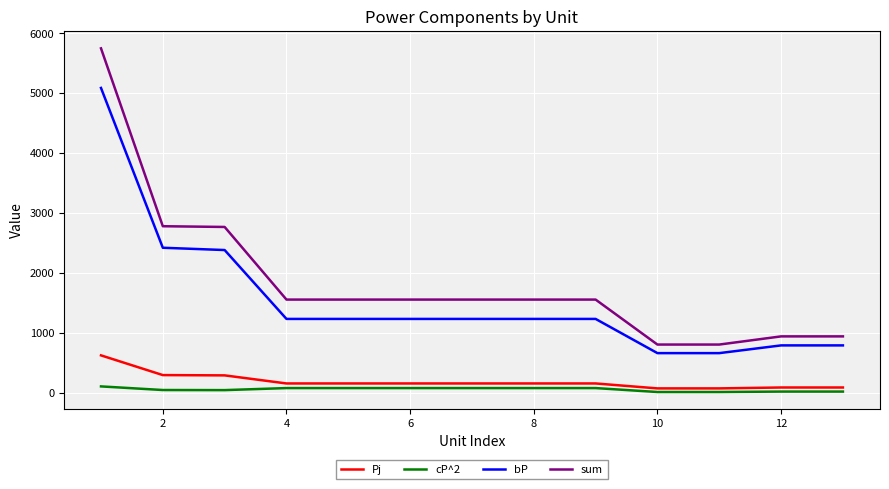

Is this an area chart (filled region under the line)?

No